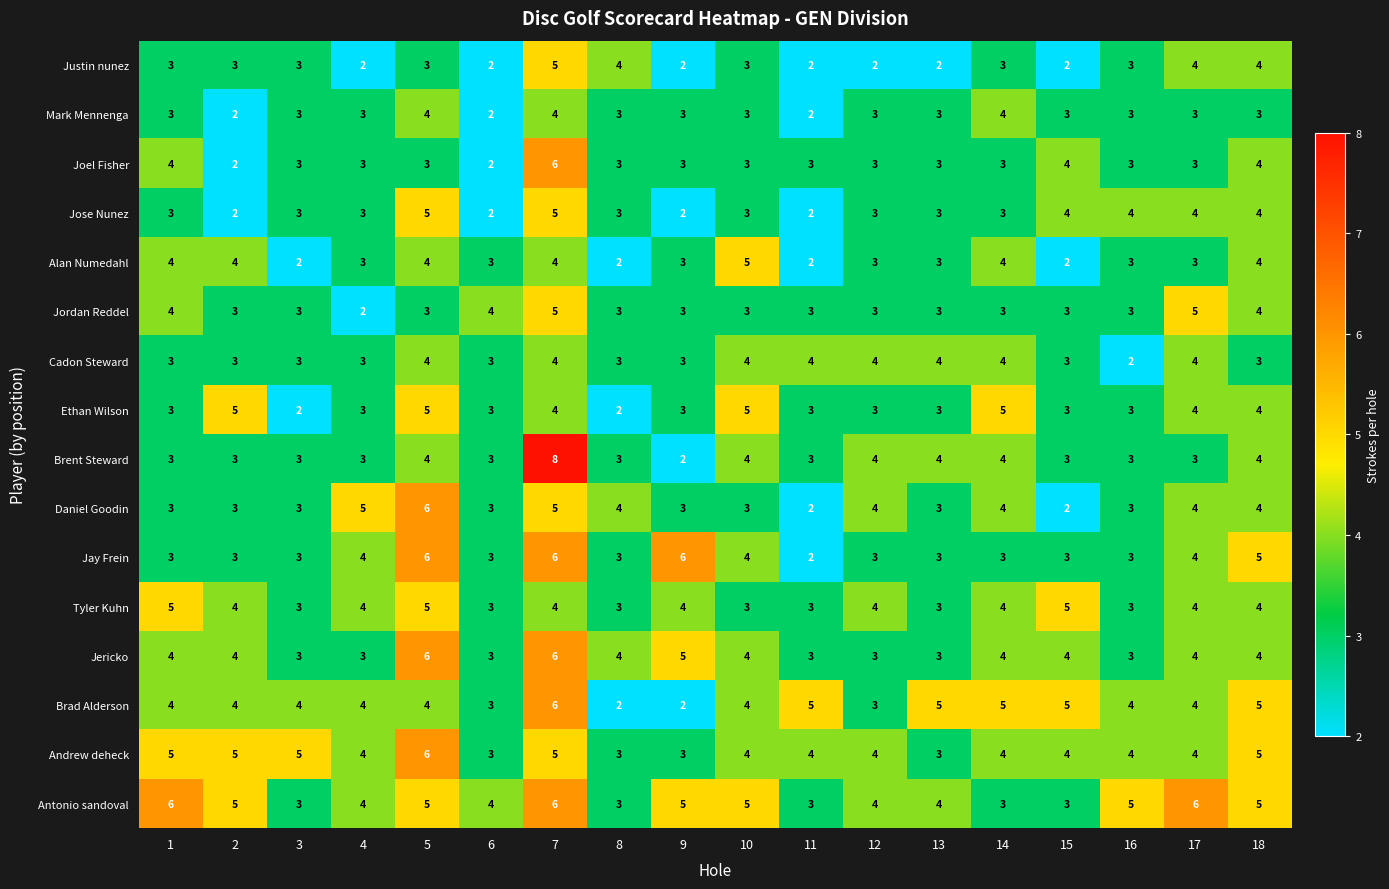

What is the sum of all Jose Nunez values?

58